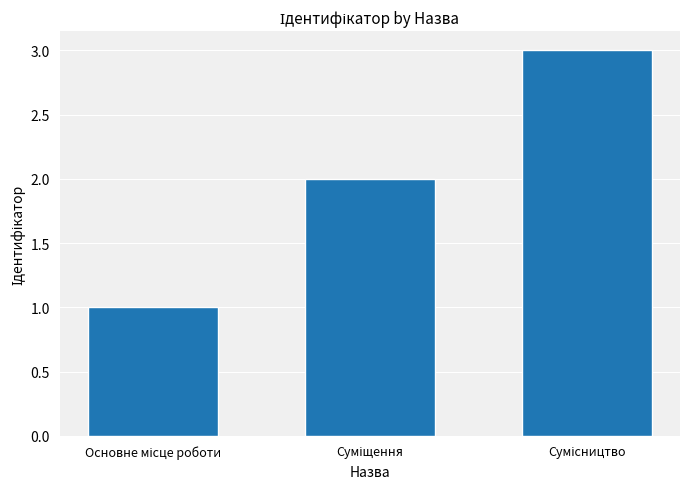

What is the greatest value displayed?

3